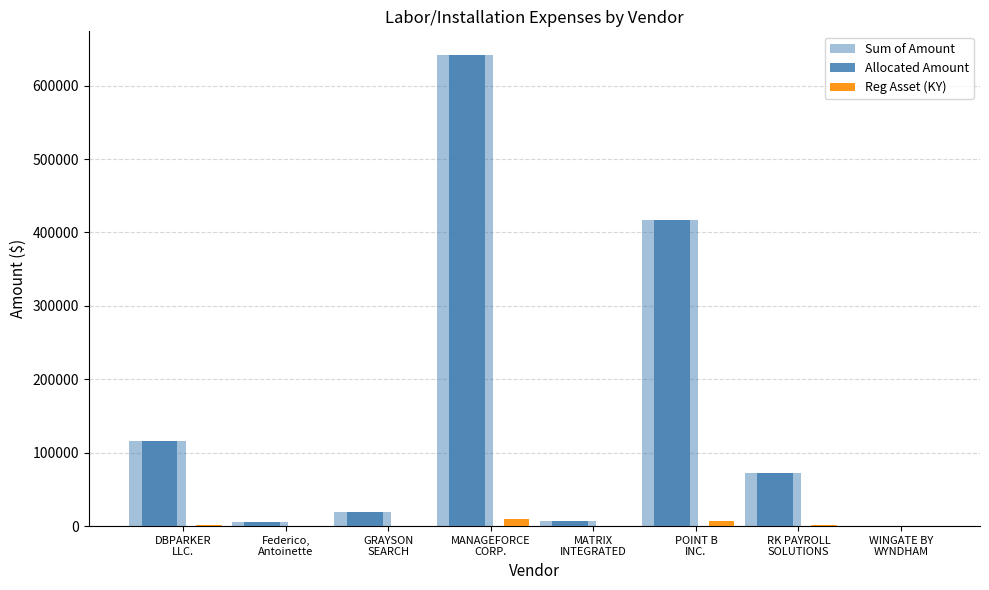

What is the difference between the Reg Asset (KY) values at WINGATE BY
WYNDHAM and DBPARKER
LLC.?

1806.8